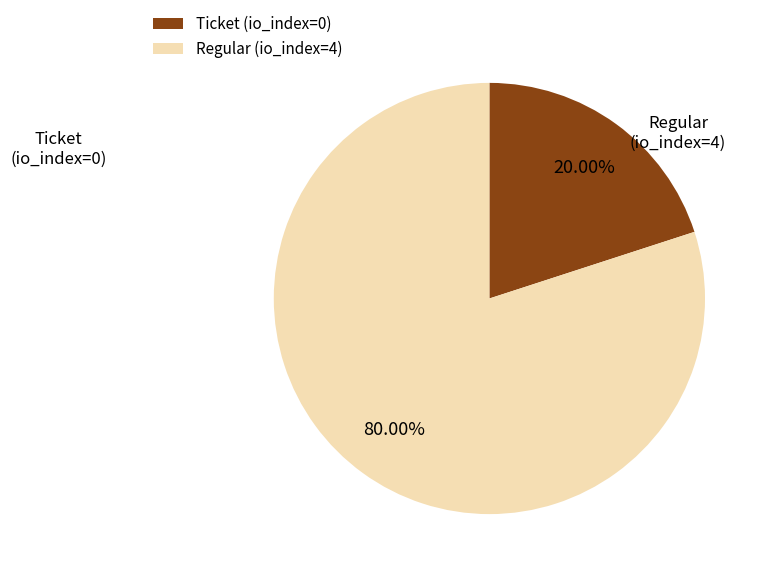

Between Regular (io_index=4) and Ticket (io_index=0), which is larger?

Regular (io_index=4)